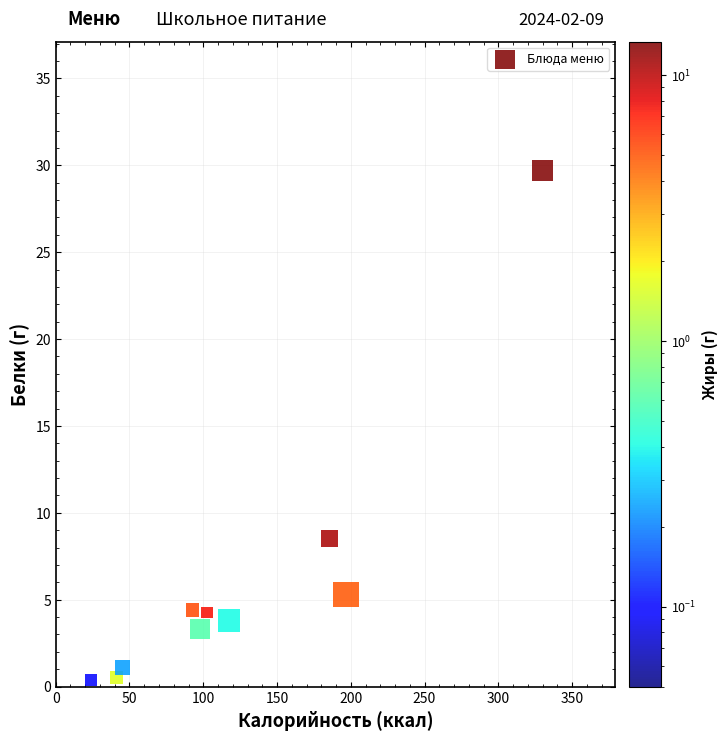

What Y value in the scatter plot is closest to 15?

8.5